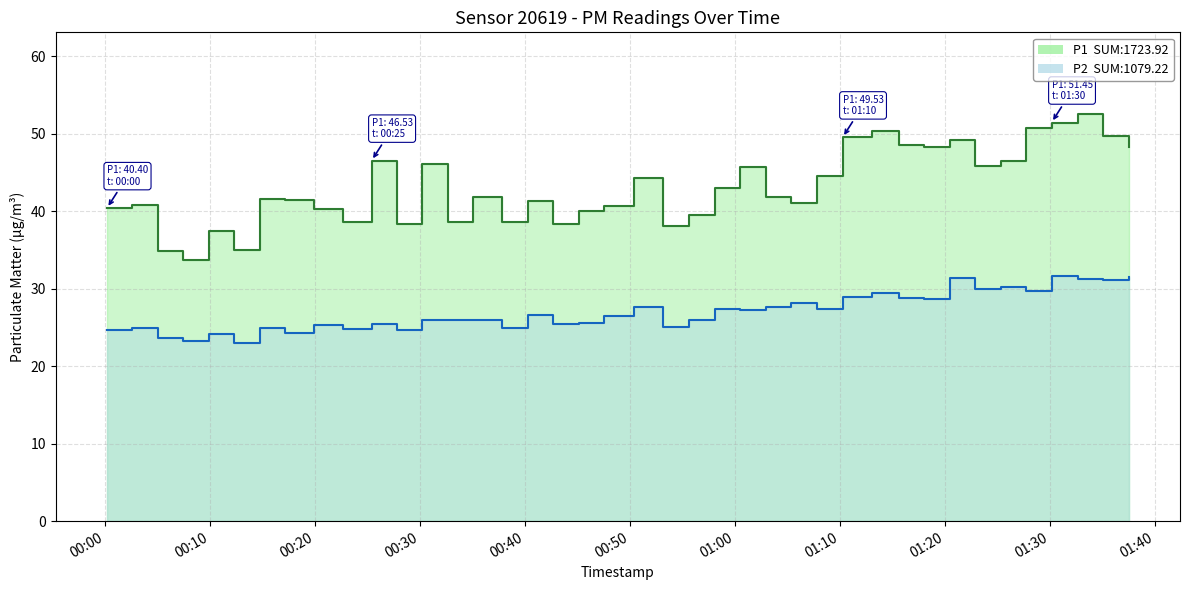

Which series has the largest range (max minus min)?

P1